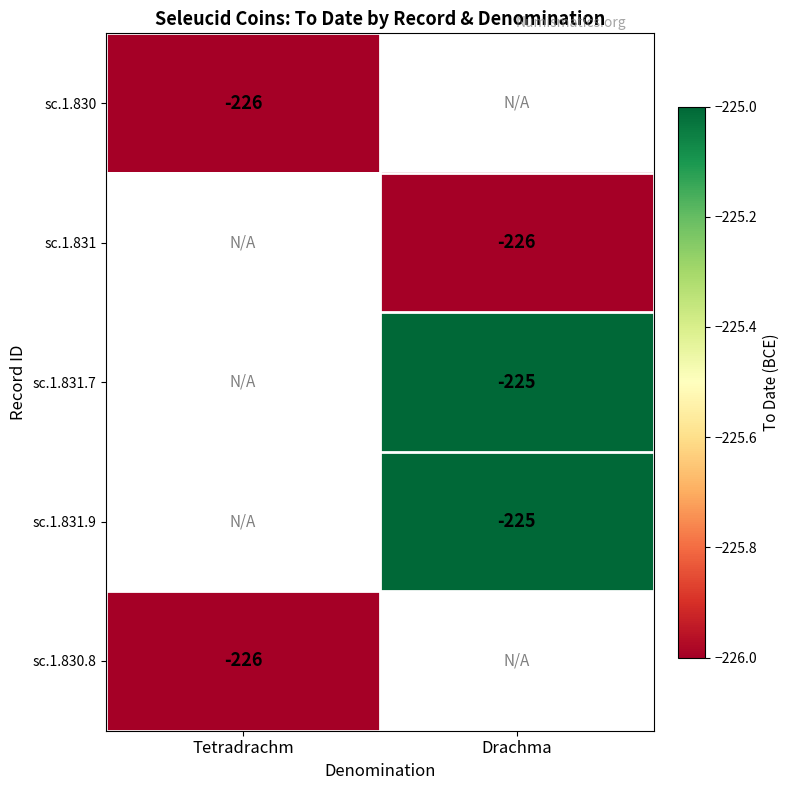

What is the greatest value displayed?

-225.0